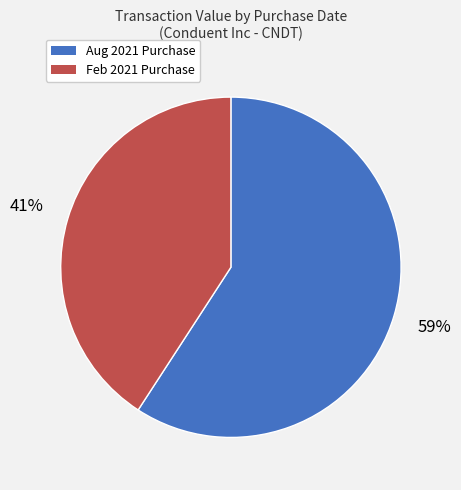

To the nearest percent, what portion does Feb 2021 Purchase represent?

41%